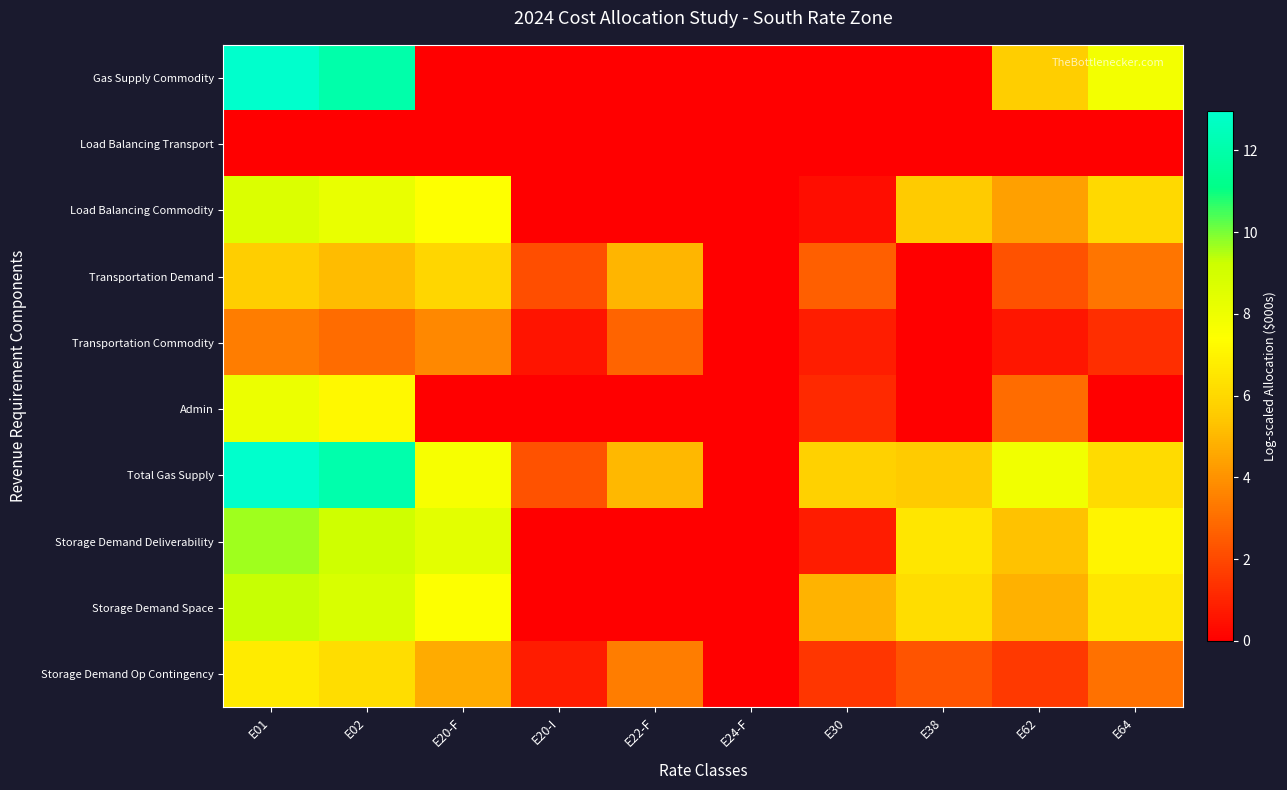

What is the spread (max minus min) of values at E62?

7.8